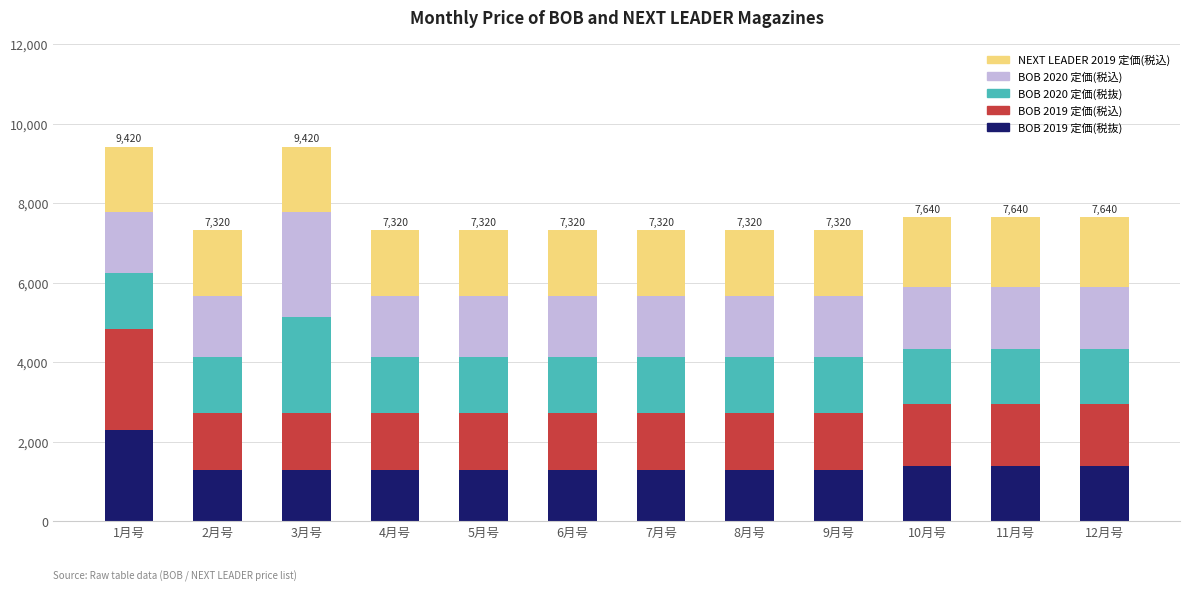

What is the maximum value for BOB 2019 定価(税抜)?

2300